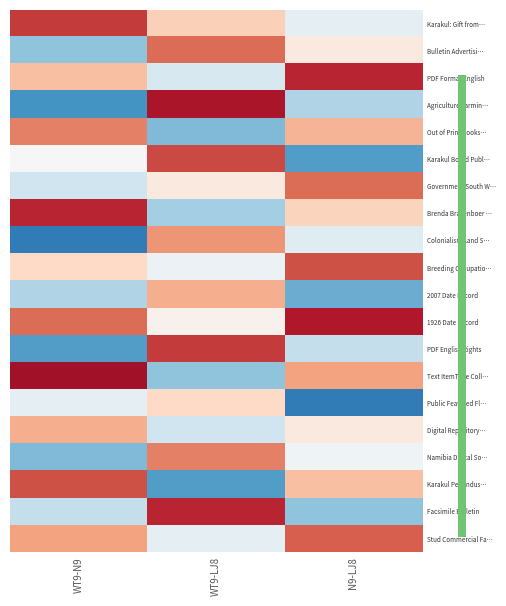

What is the sum of all Karakul: Gift from… values?

1.9